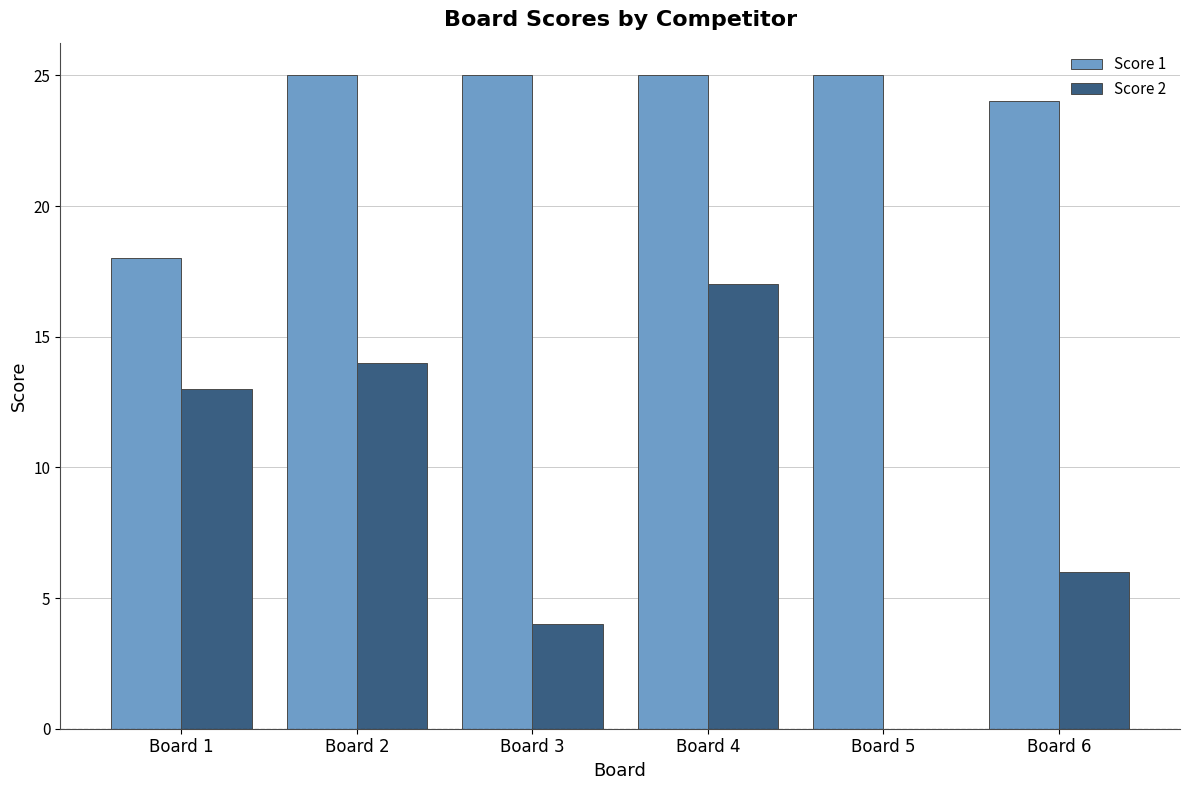

True or false: Score 1 has a value of 29 at Board 1.

False